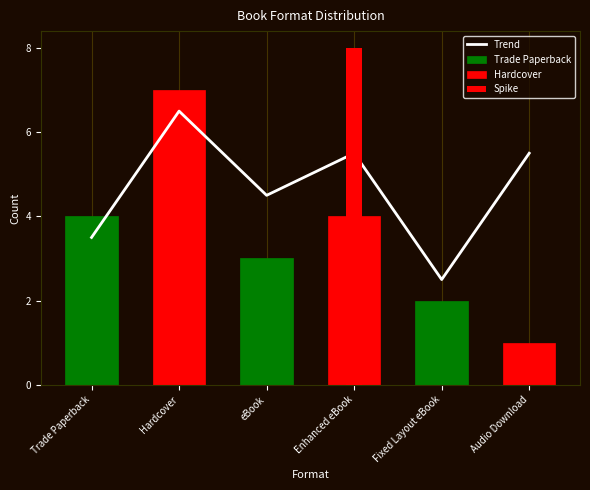

Where does the data first go above 5?

Hardcover